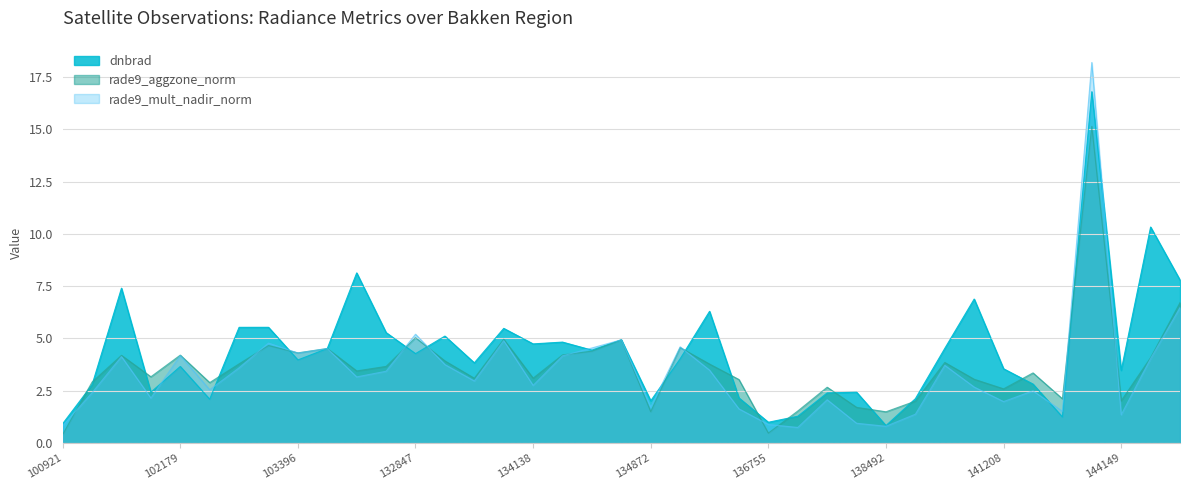

The value of rade9_mult_nadir_norm at 134322 is 2.5. True or false?

False